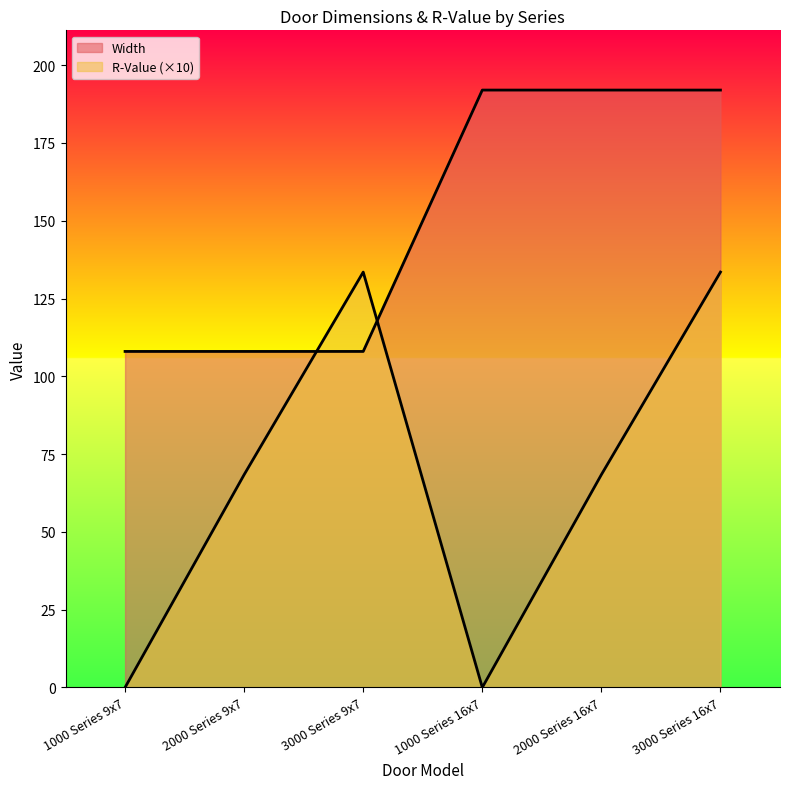

Reading right to left, list all the values displayed in this chart.

R-Value: 3000 Series 16x7=133.5	2000 Series 16x7=68.4	1000 Series 16x7=0.0	3000 Series 9x7=133.5	2000 Series 9x7=68.4	1000 Series 9x7=0.0
Width: 3000 Series 16x7=192.0	2000 Series 16x7=192.0	1000 Series 16x7=192.0	3000 Series 9x7=108.0	2000 Series 9x7=108.0	1000 Series 9x7=108.0